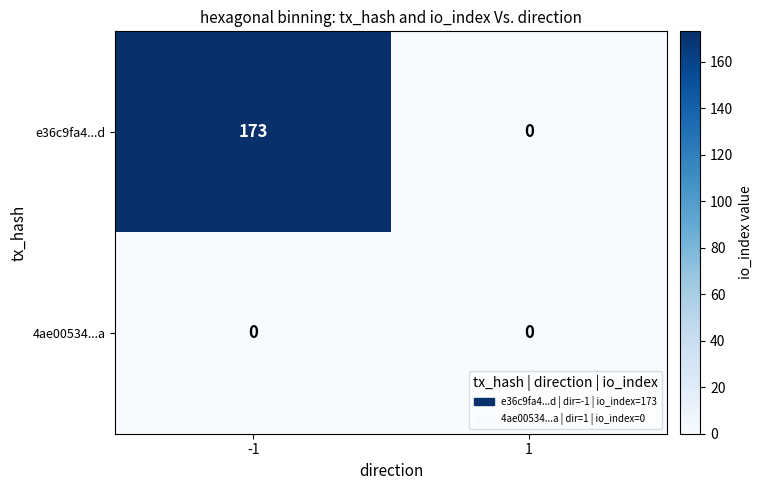

Rank the series by their average value, from lowest to highest.

4ae00534...a, e36c9fa4...d